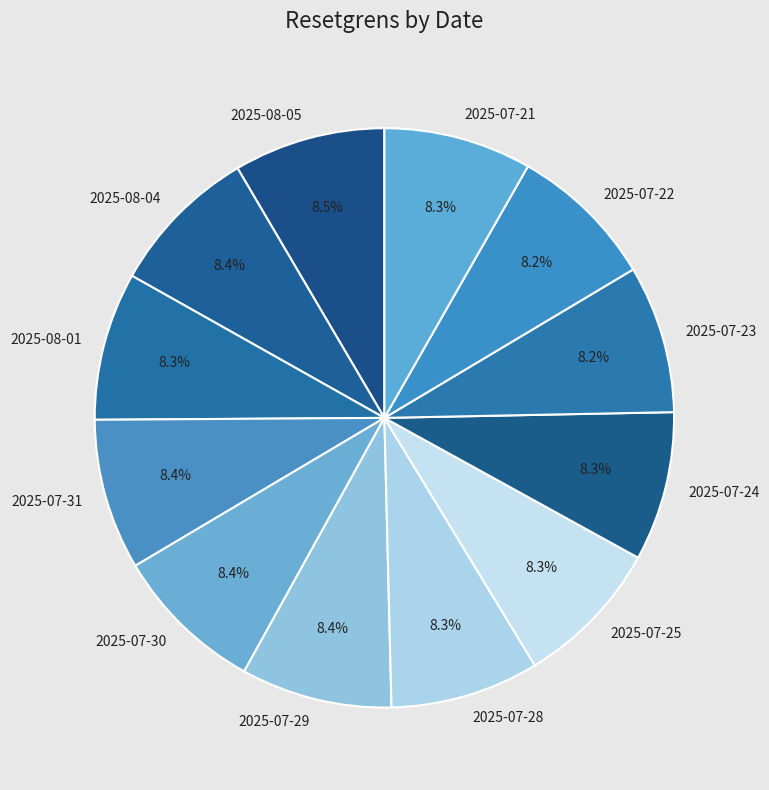

Is there a majority slice in this chart?

No